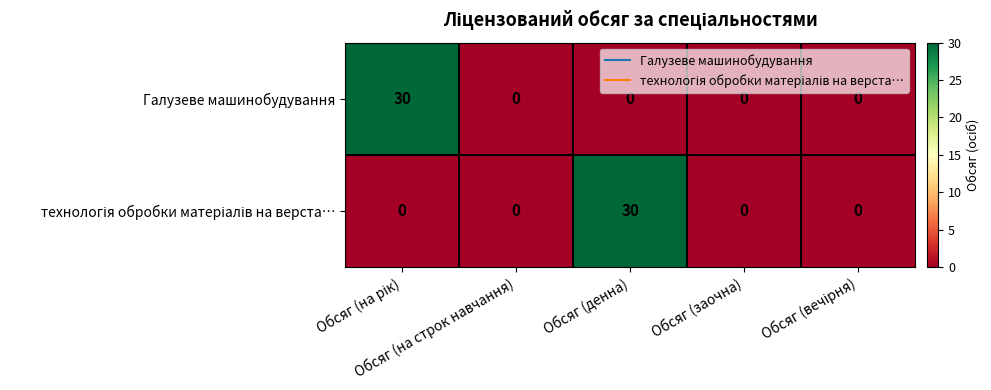

What is the difference between the maximum and minimum values in the Галузеве машинобудування series?

30